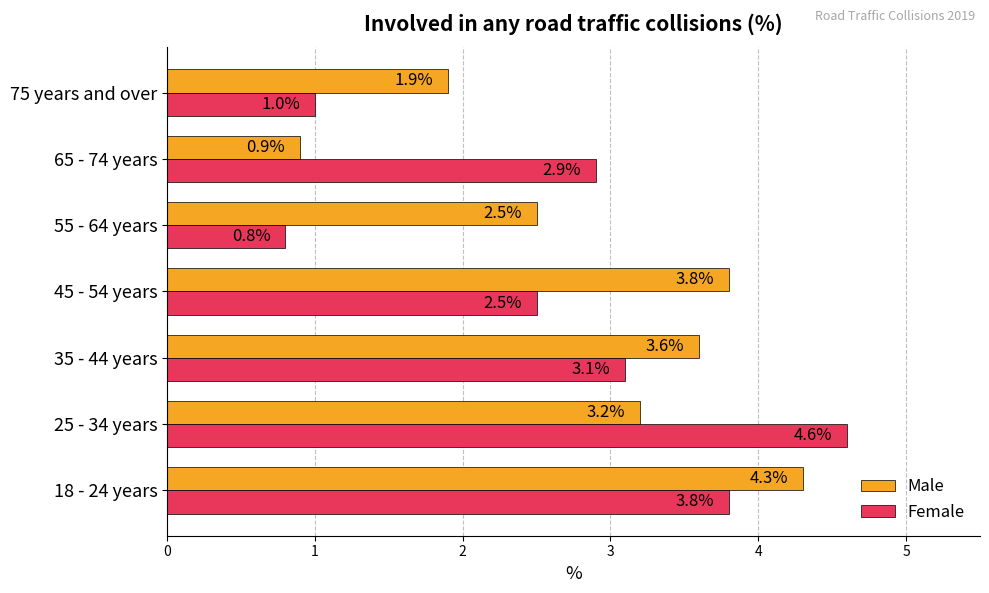

What value does the Female series have at 35 - 44 years?

3.1